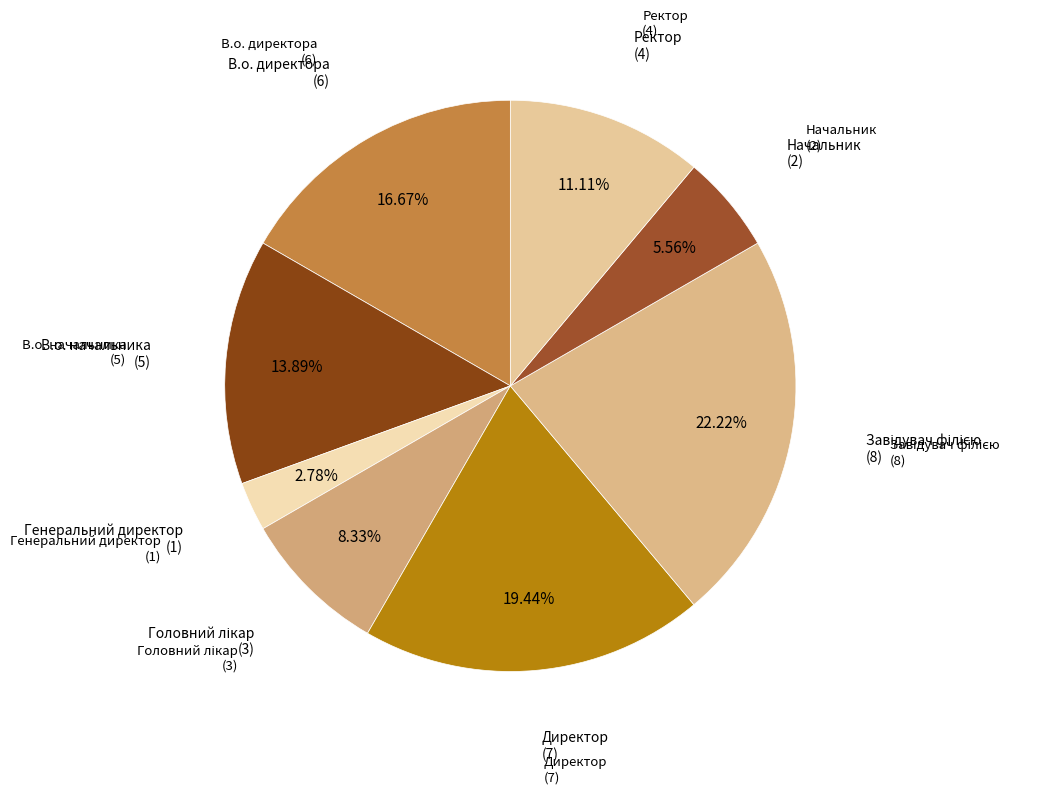

How many slices are in this pie chart?

8